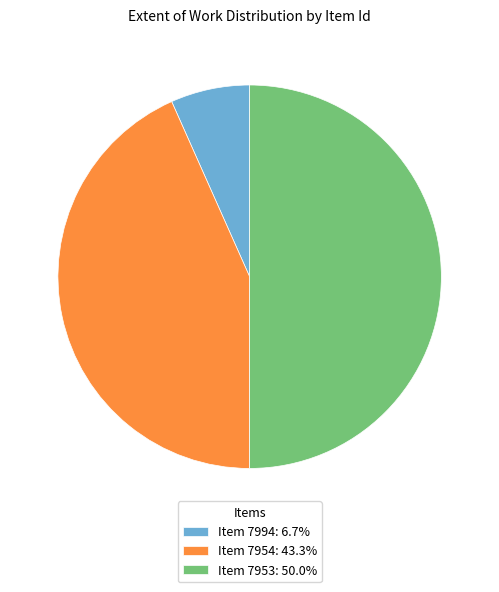

Approximately how many times larger is the value at Item 7953: 50.0% compared to Item 7954: 43.3%?

1.2